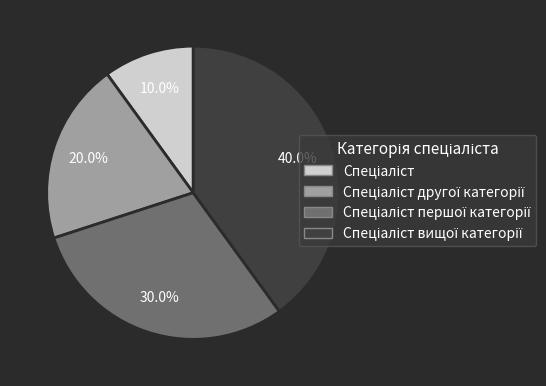

Is there any slice that represents more than half of the pie?

No